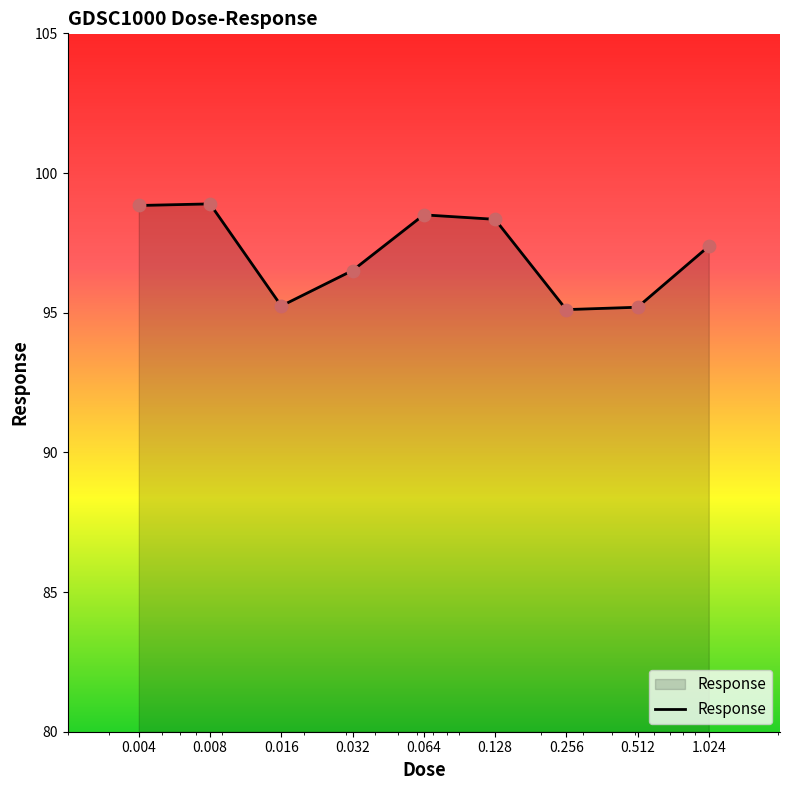

What is the difference between the maximum and minimum values?

3.8